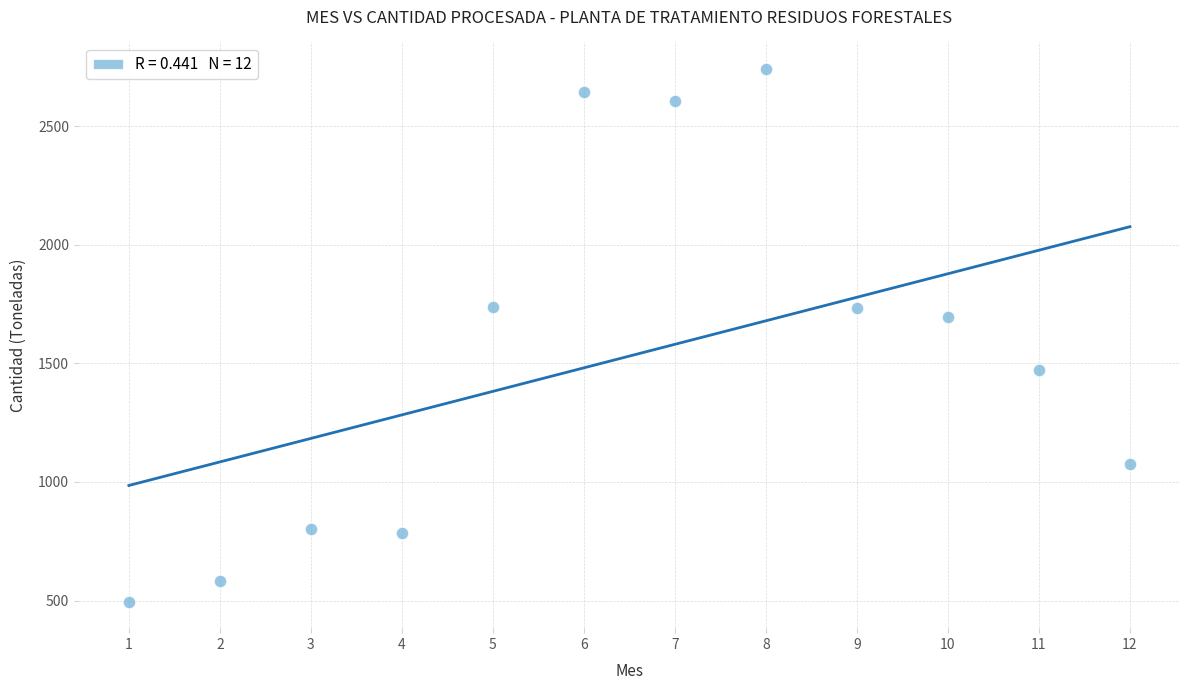

What Y value in the scatter plot is closest to 1618?

1694.5